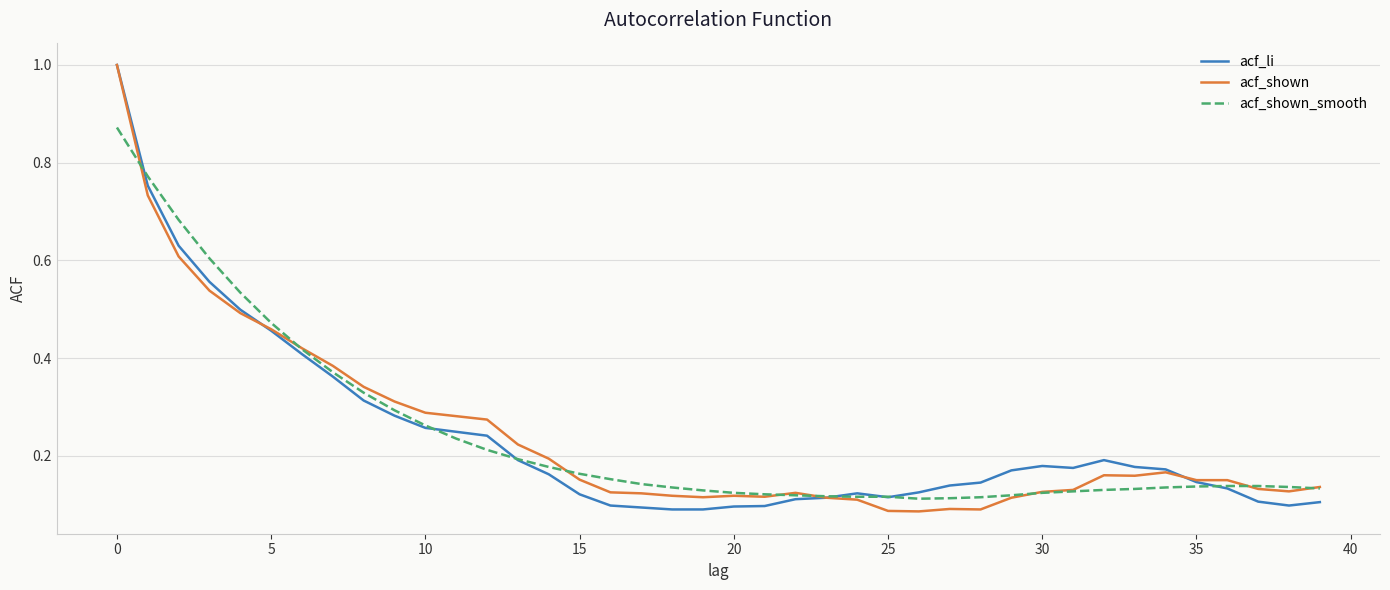

What is the highest value of the acf_shown series?

1.0